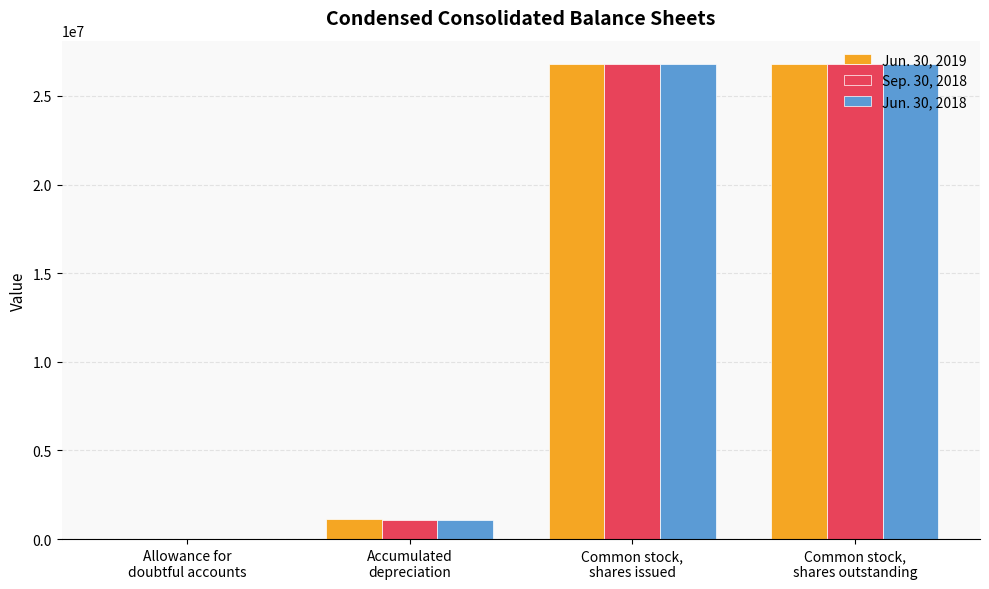

How many categories are shown in the chart?

4